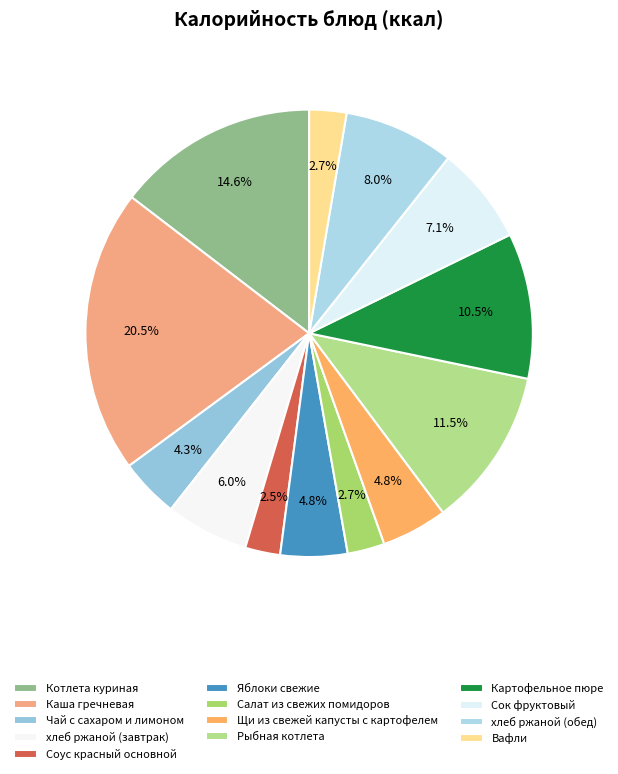

Count the number of slices in the pie.

13